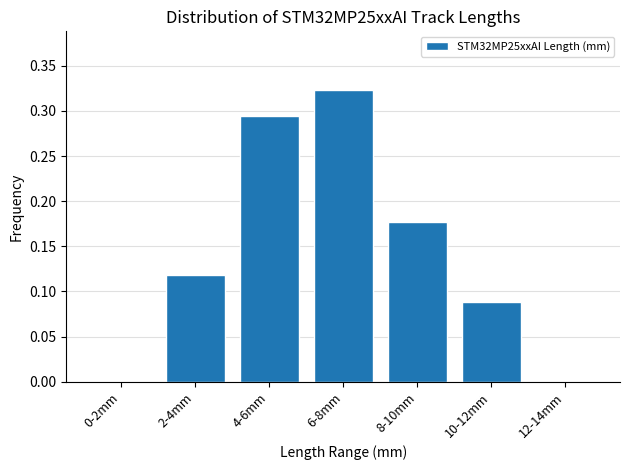

What is the sum of all values?

1.0